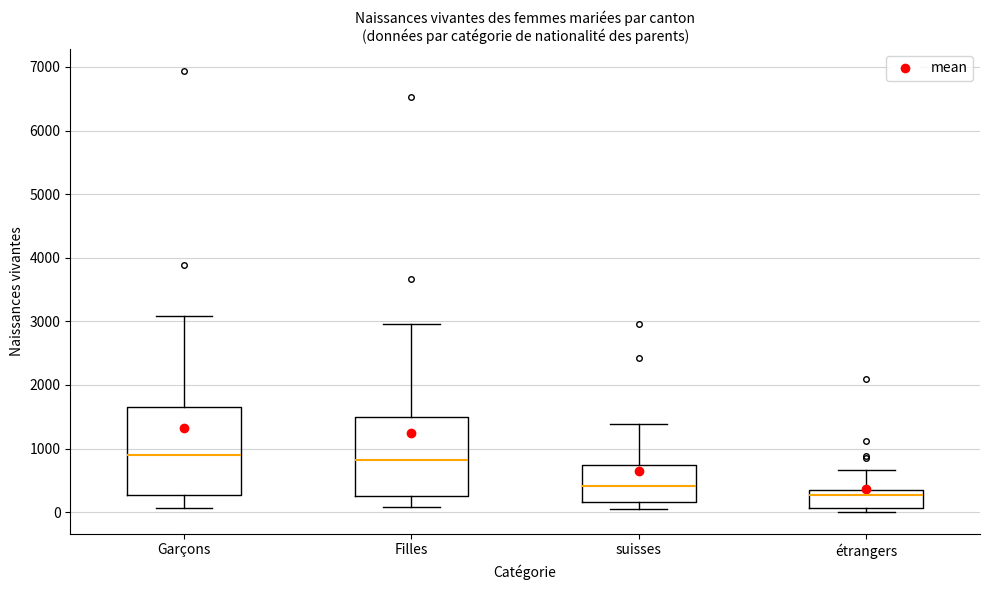

Where is the upper edge of the box for étrangers on the y-axis? The values are not printed on the chart, so give them approximately, as read against the axis.

400